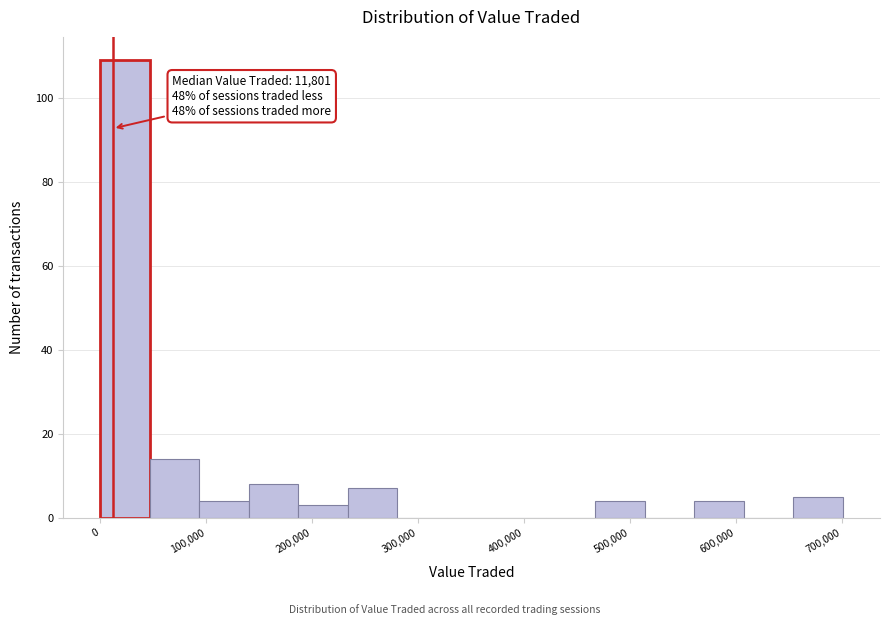

Over which range of the x-axis is the bar tallest?

0 to 50000